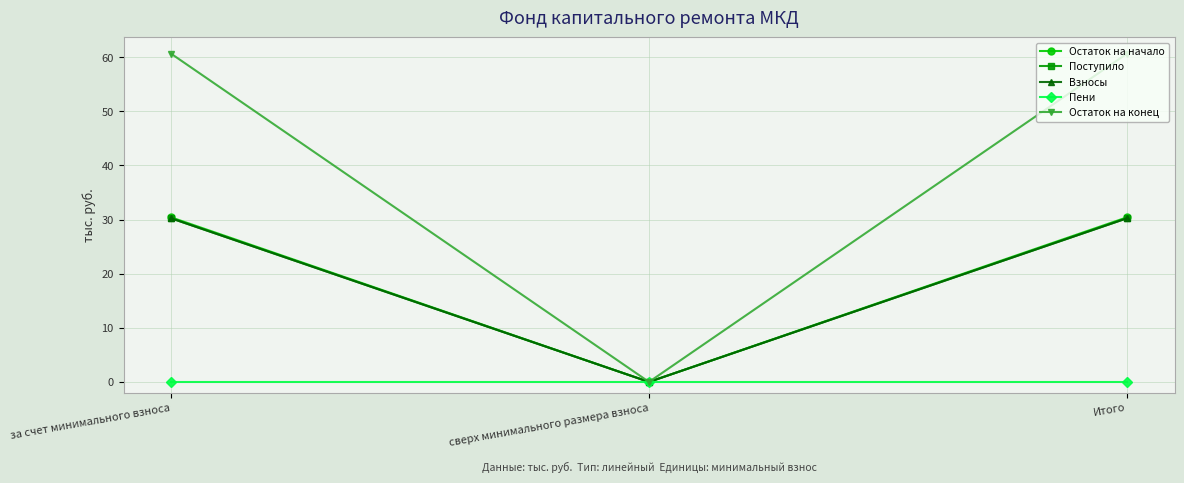

What is the total value across all series at за счет минимального взноса?

151.5